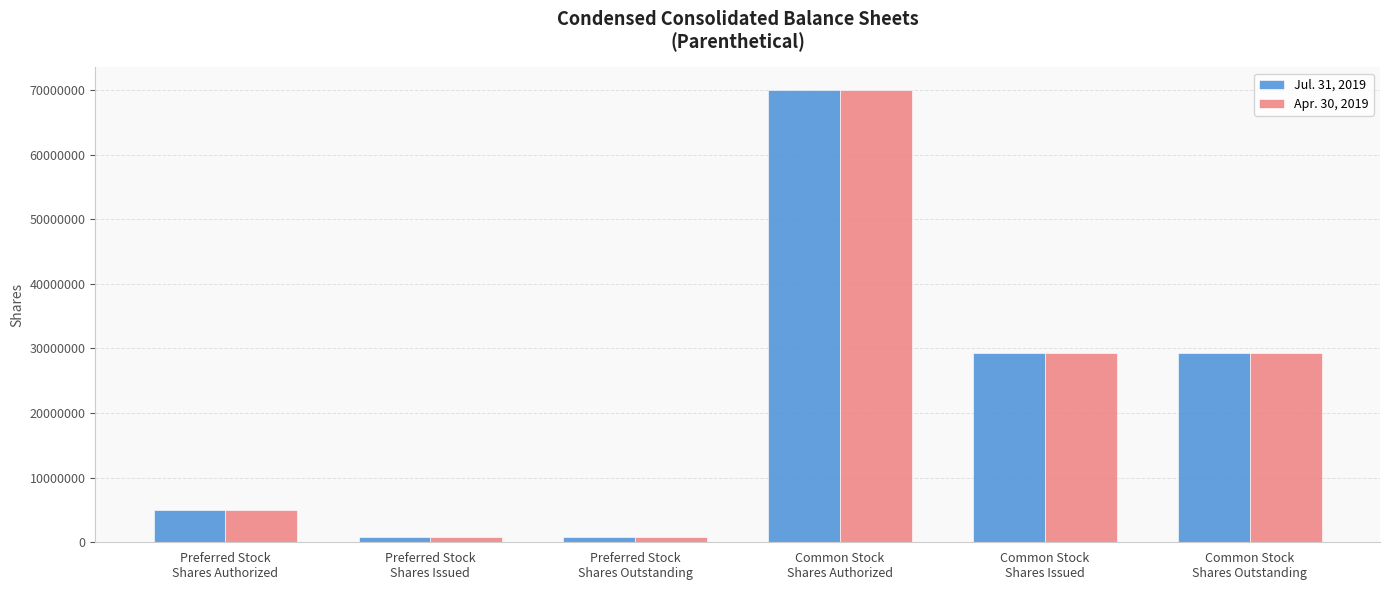

True or false: Jul. 31, 2019 has a value of 832000 at Preferred Stock
Shares Outstanding.

True